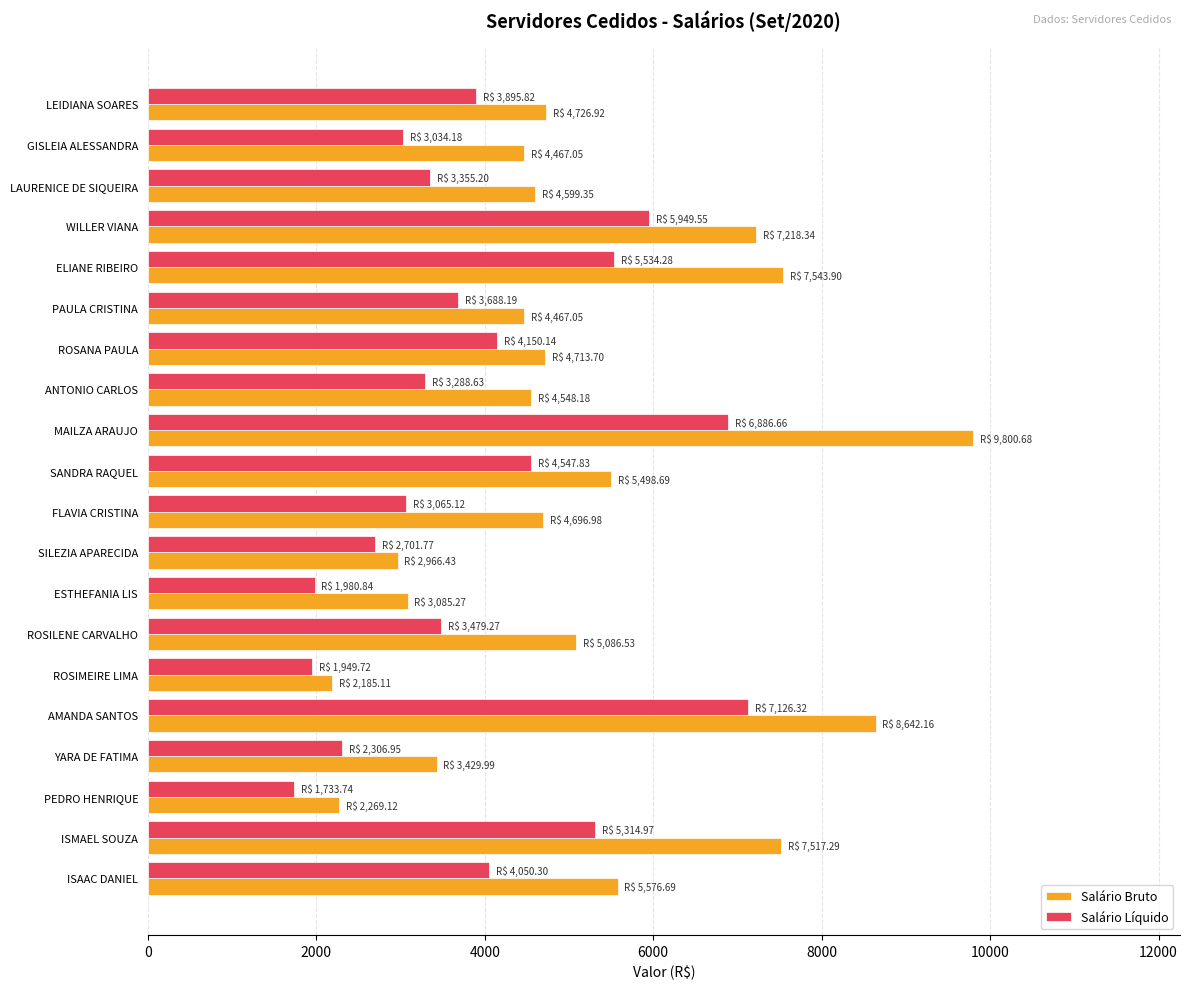

At which label does Salário Bruto reach its peak?

MAILZA ARAUJO